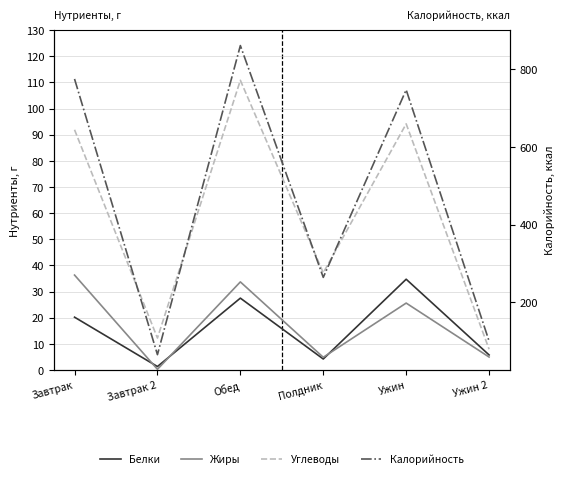

What is the sum of the Калорийность values at Ужин 2 and Обед?

961.0